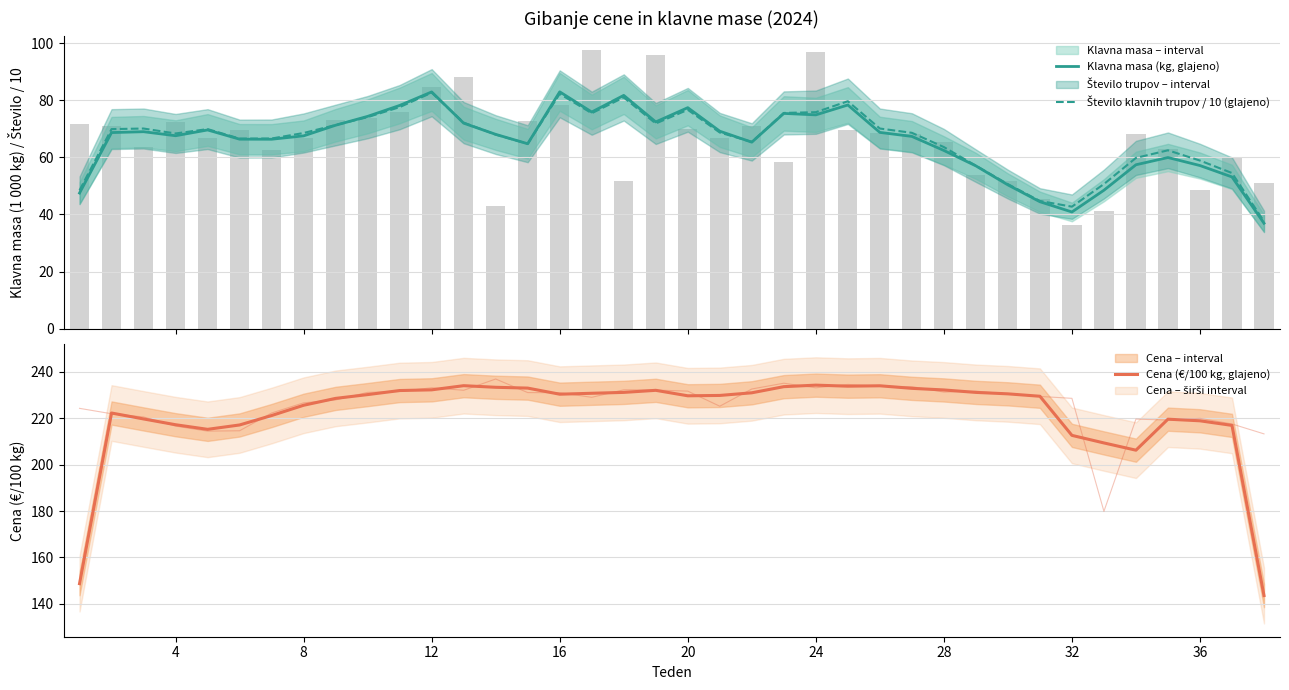

Reading left to right, what are all the values shown in this chart?

Klavna masa (kg, glajeno): 47.5	68.7	69.0	67.6	69.6	66.4	66.4	67.6	71.3	74.4	78.2	83.0	72.0	68.1	64.8	83.0	75.9	81.8	72.5	77.4	69.2	65.4	75.4	74.9	78.4	68.8	67.4	62.4	57.0	50.4	44.5	40.9	48.5	57.4	60.0	57.2	53.2	36.9
Število klavnih trupov / 10 (glajeno): 48.5	69.9	70.1	68.4	69.9	66.6	66.6	68.6	71.4	74.1	77.6	82.7	72.2	68.0	64.8	82.3	75.5	81.0	71.9	76.7	68.7	65.4	75.6	75.9	79.7	70.1	68.6	63.6	57.1	50.6	44.7	42.7	50.7	59.8	62.5	58.9	54.5	37.6
Cena (€/100 kg, glajeno): 148.7	222.2	219.7	217.2	215.2	217.1	221.2	225.6	228.5	230.2	231.9	232.2	234.0	233.3	233.0	230.3	230.7	231.1	232.0	229.7	229.8	230.9	233.6	234.2	233.8	234.0	232.9	232.2	231.1	230.5	229.5	212.6	209.3	206.2	219.6	218.9	216.9	143.6